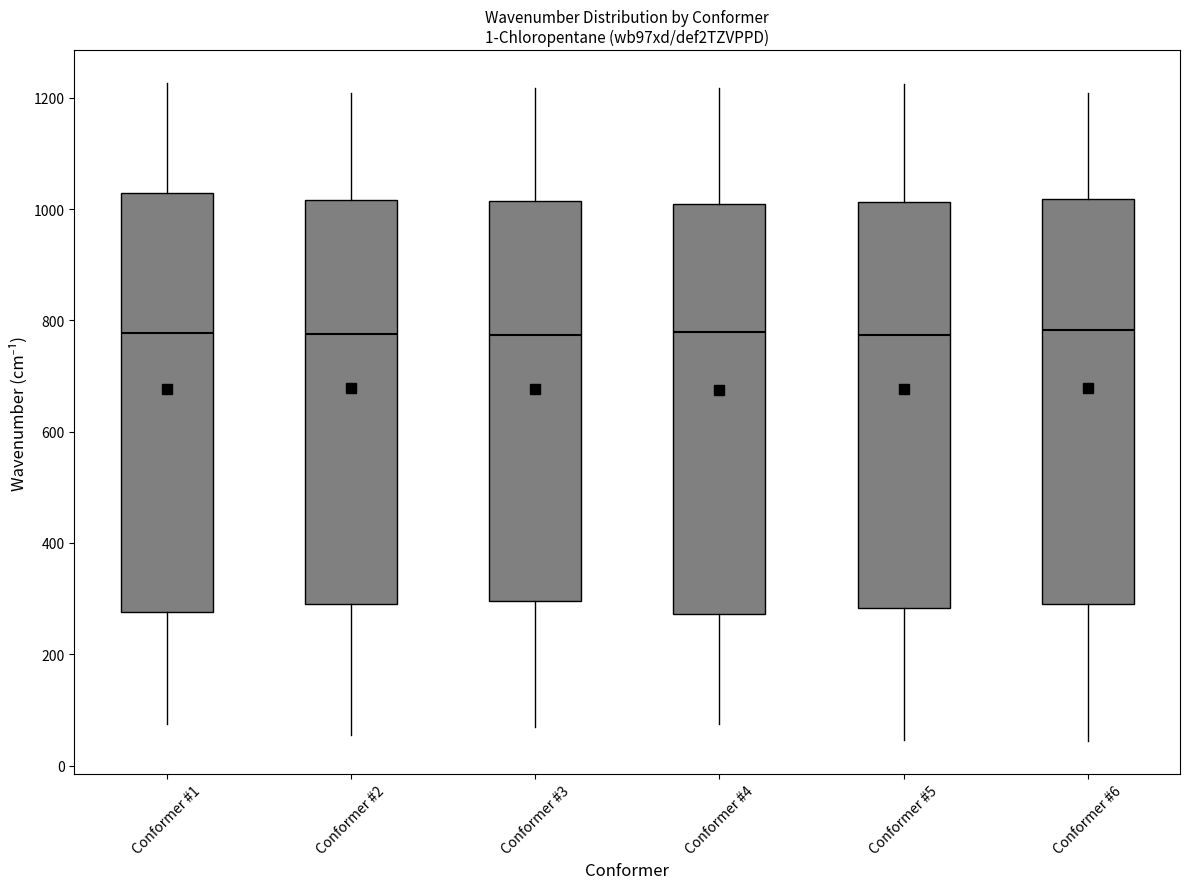

Where is the lower edge of the box for Conformer #1 on the y-axis? The values are not printed on the chart, so give them approximately, as read against the axis.

280